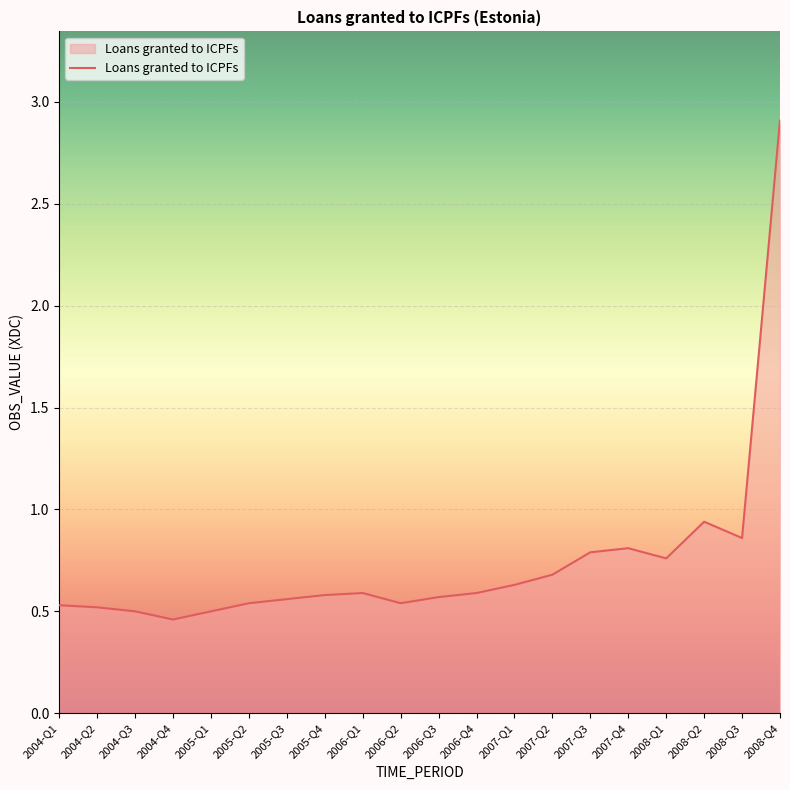

Which has a higher value, 2005-Q4 or 2007-Q3?

2007-Q3